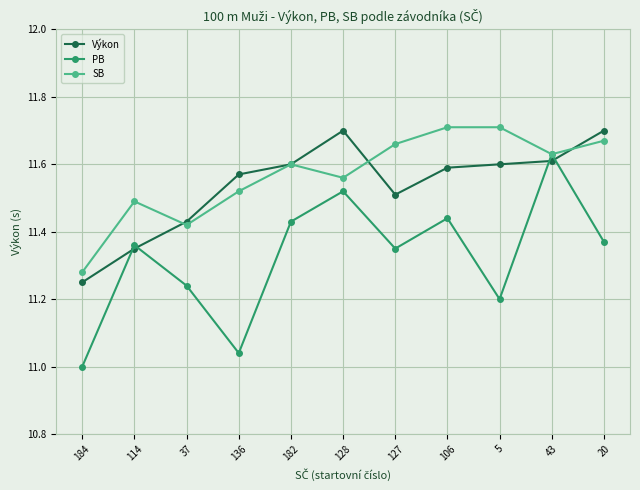

At which category does the chart reach its minimum across all series?

184